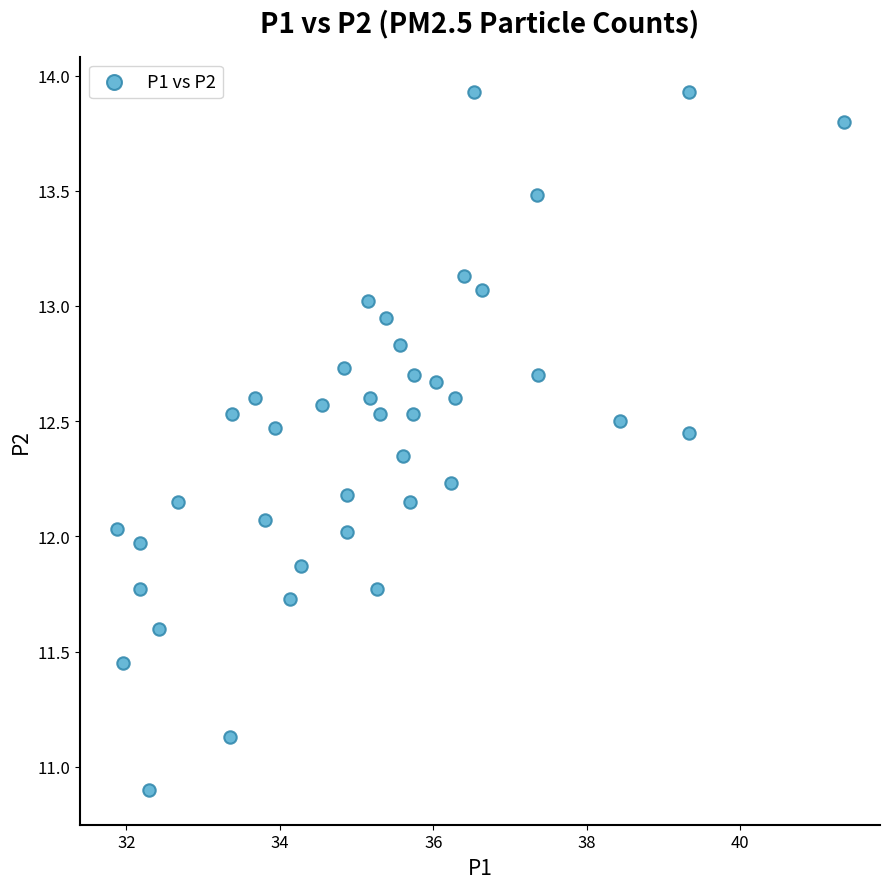

What is the range of X values (max minus min)?

9.5